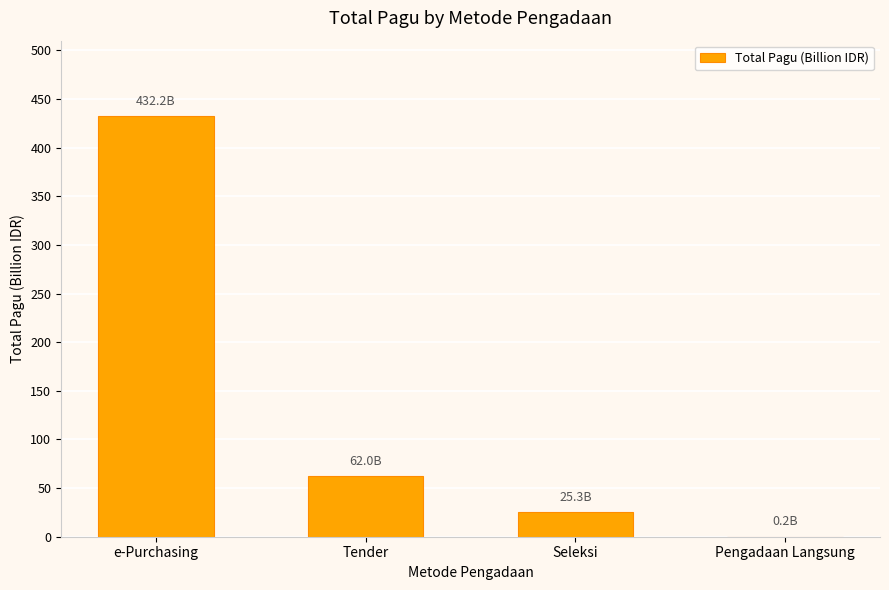

Where does the data first go above 61?

e-Purchasing